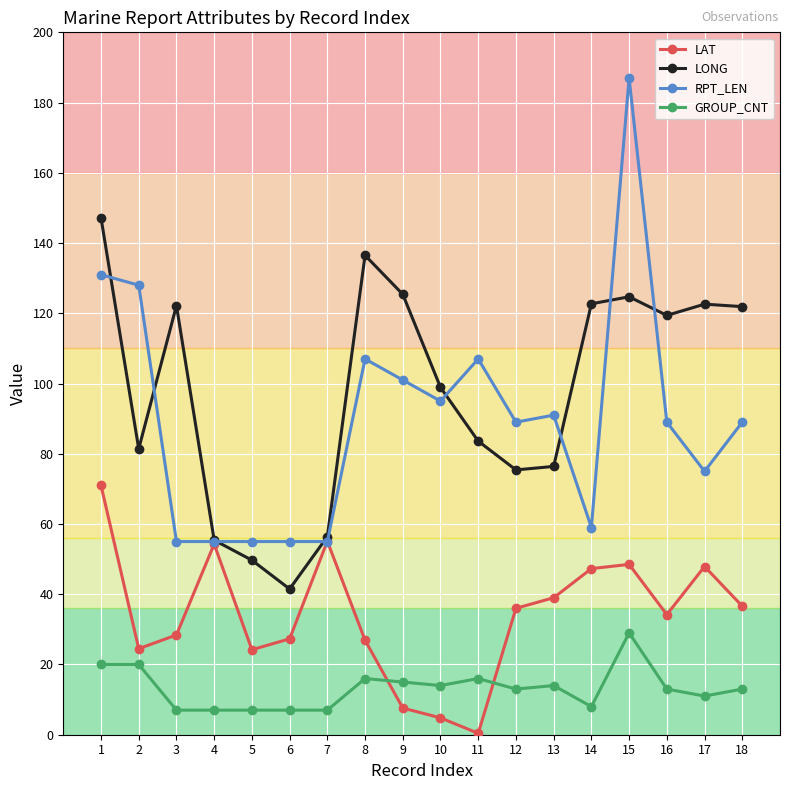

Rank the series by their maximum value, from highest to lowest.

RPT_LEN, LONG, LAT, GROUP_CNT